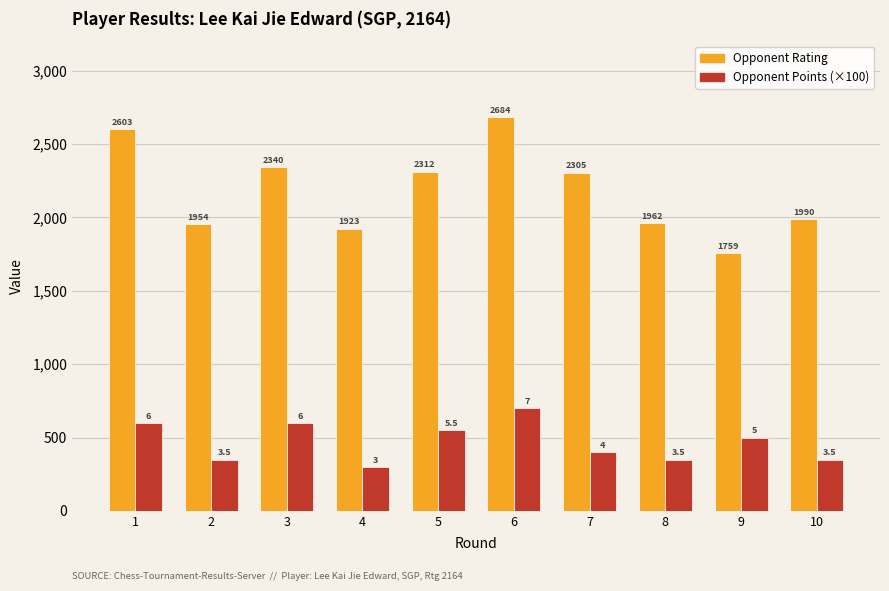

Which label corresponds to the smallest value in the chart?

4